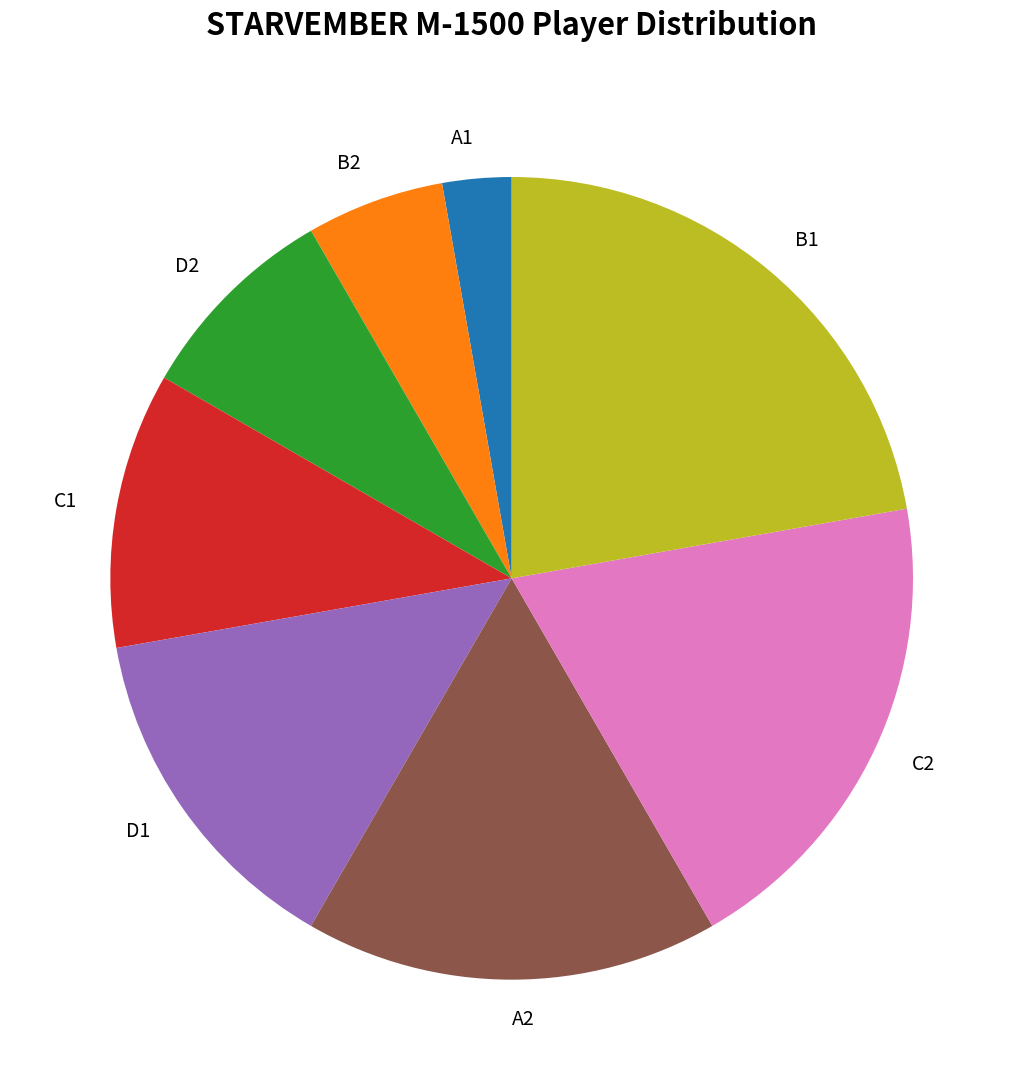

Do B1 and D2 together represent more than half of the pie?

No